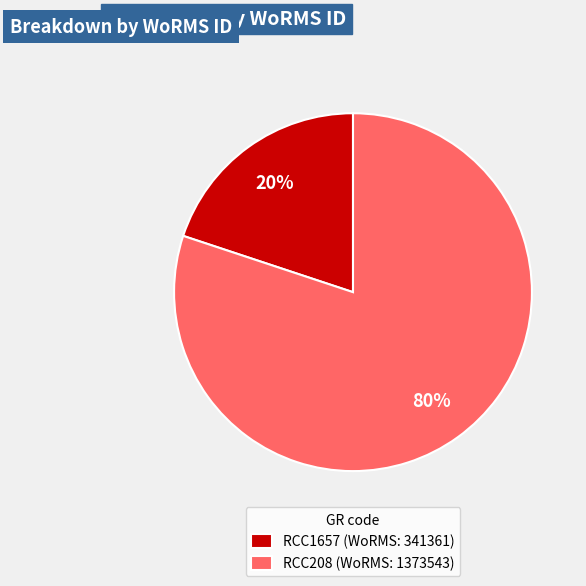

To the nearest percent, what is the difference between the largest and smallest slice percentages?

60%